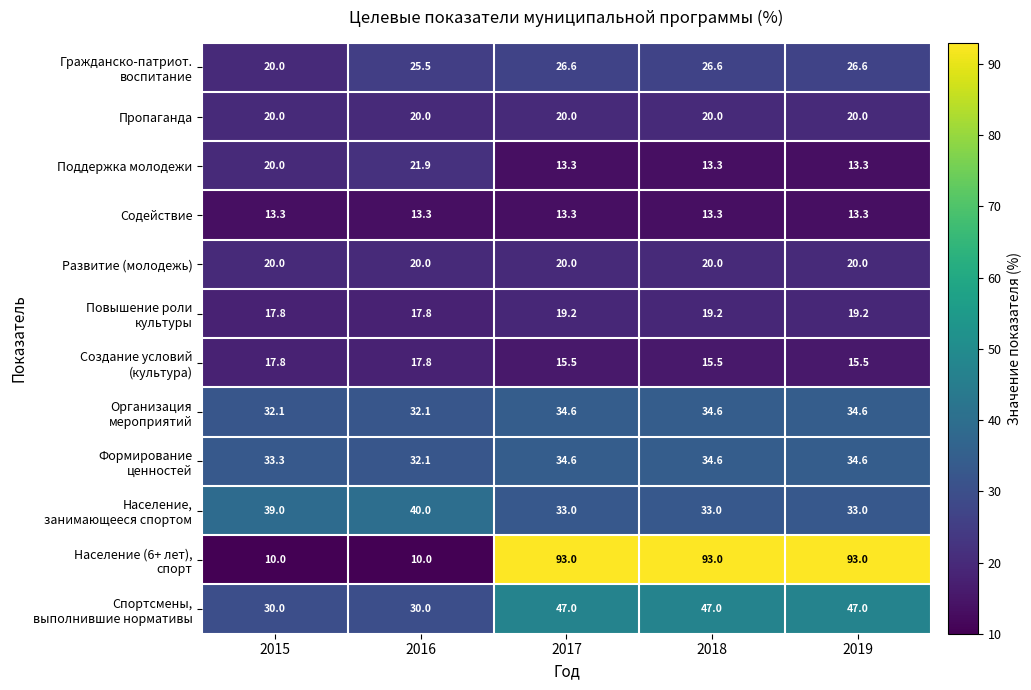

How many series are shown in this chart?

12